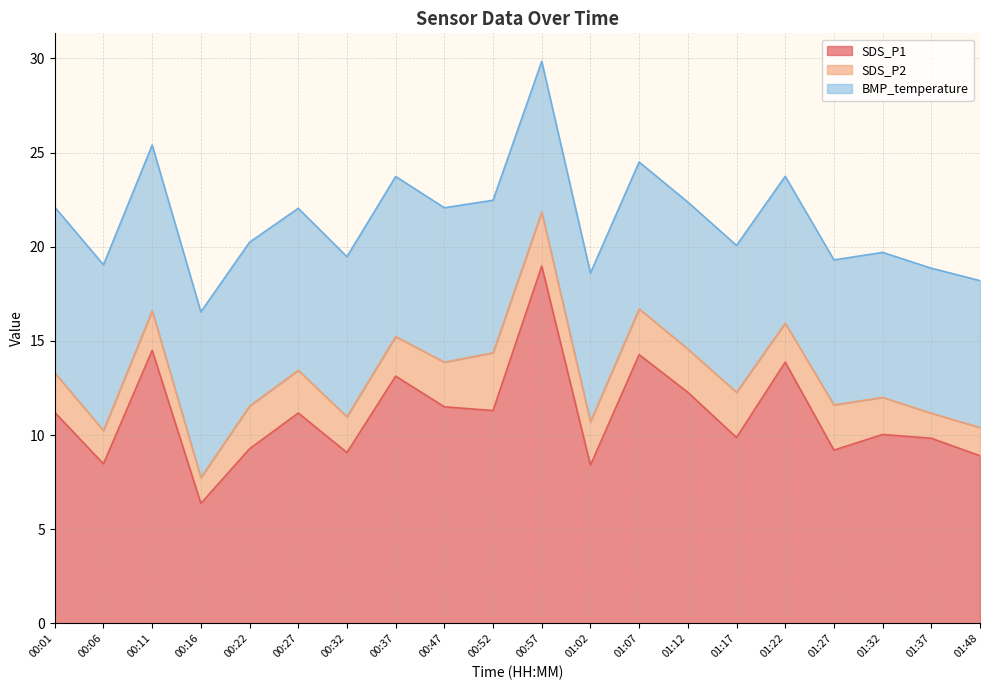

At which label is SDS_P1 closest to 12?

01:12